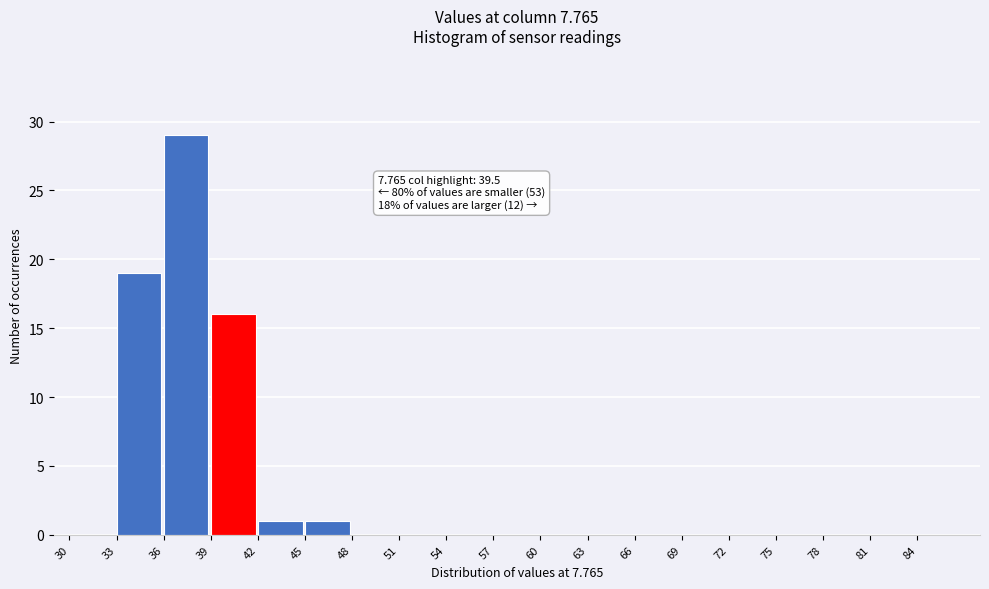

Over which range of the x-axis is the bar tallest?

36 to 39